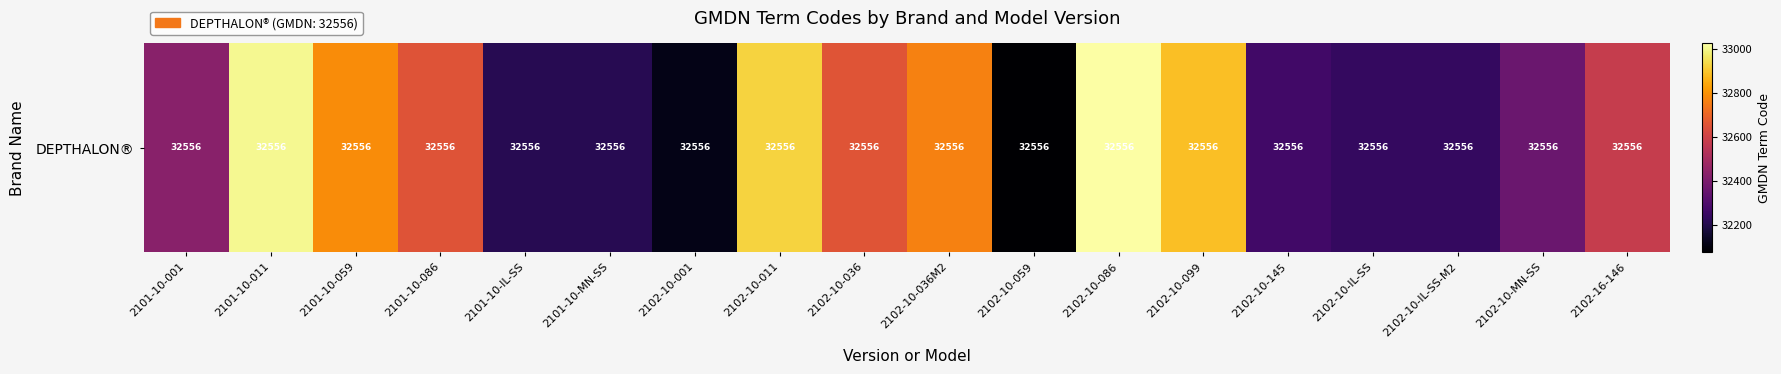

Rank the categories by value from lowest to highest.

2102-10-059, 2102-10-001, 2101-10-MN-SS, 2101-10-IL-SS, 2102-10-IL-SS, 2102-10-IL-SS-M2, 2102-10-145, 2102-10-MN-SS, 2101-10-001, 2102-16-146, 2101-10-086, 2102-10-036, 2102-10-036M2, 2101-10-059, 2102-10-099, 2102-10-011, 2101-10-011, 2102-10-086